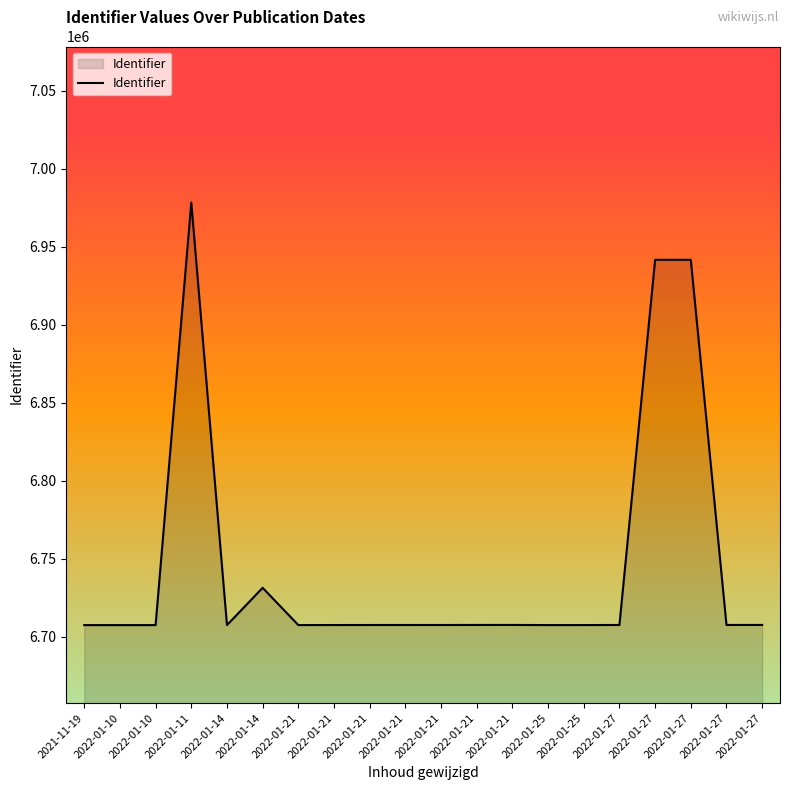

Reading left to right, what are all the values shown in this chart?

2021-11-19=6707604	2022-01-10=6707618	2022-01-10=6707622	2022-01-11=6978287	2022-01-14=6707611	2022-01-14=6731501	2022-01-21=6707635	2022-01-21=6707659	2022-01-21=6707673	2022-01-21=6707679	2022-01-21=6707685	2022-01-21=6707702	2022-01-21=6707718	2022-01-25=6707634	2022-01-25=6707644	2022-01-27=6707694	2022-01-27=6941639	2022-01-27=6941637	2022-01-27=6707706	2022-01-27=6707717